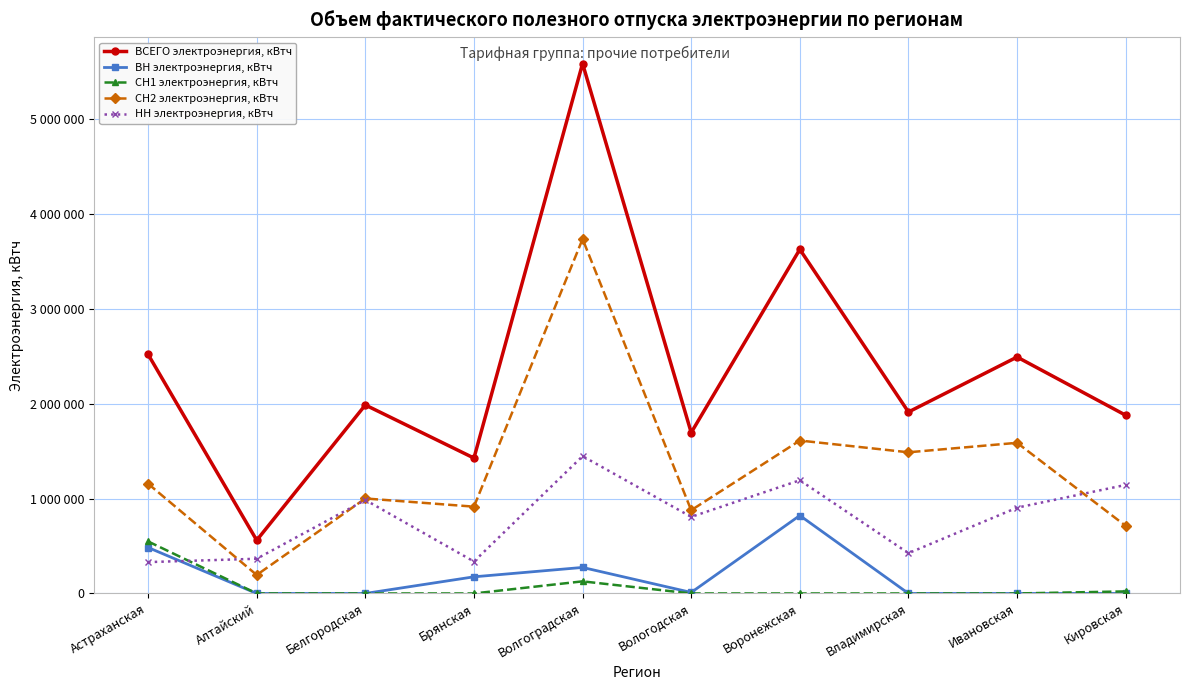

What are all the series names shown in the legend?

ВСЕГО электроэнергия, кВтч, ВН электроэнергия, кВтч, СН1 электроэнергия, кВтч, СН2 электроэнергия, кВтч, НН электроэнергия, кВтч